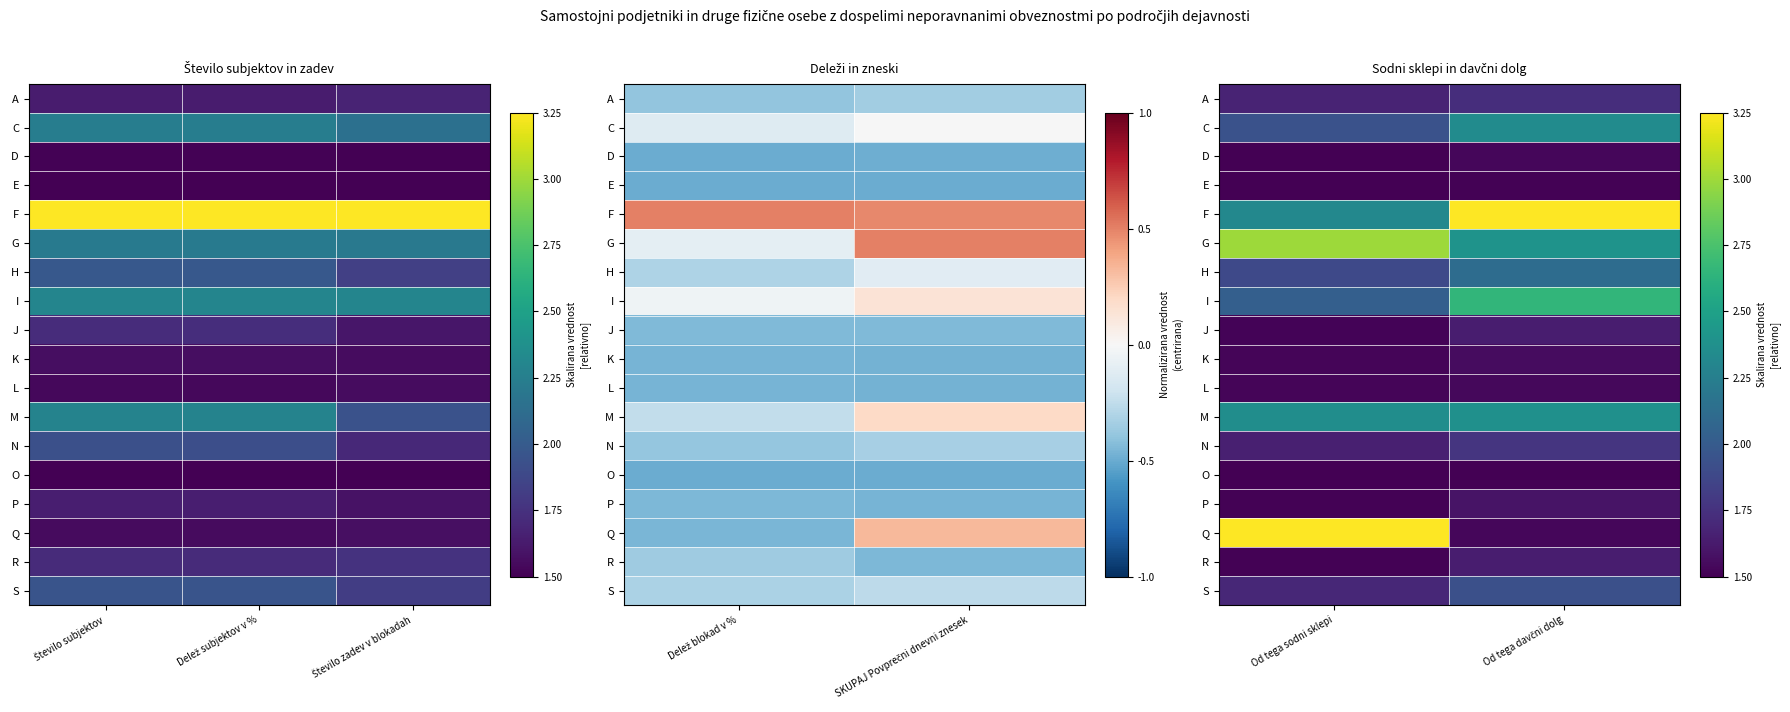

At how many categories does at least one series exceed 3?

2